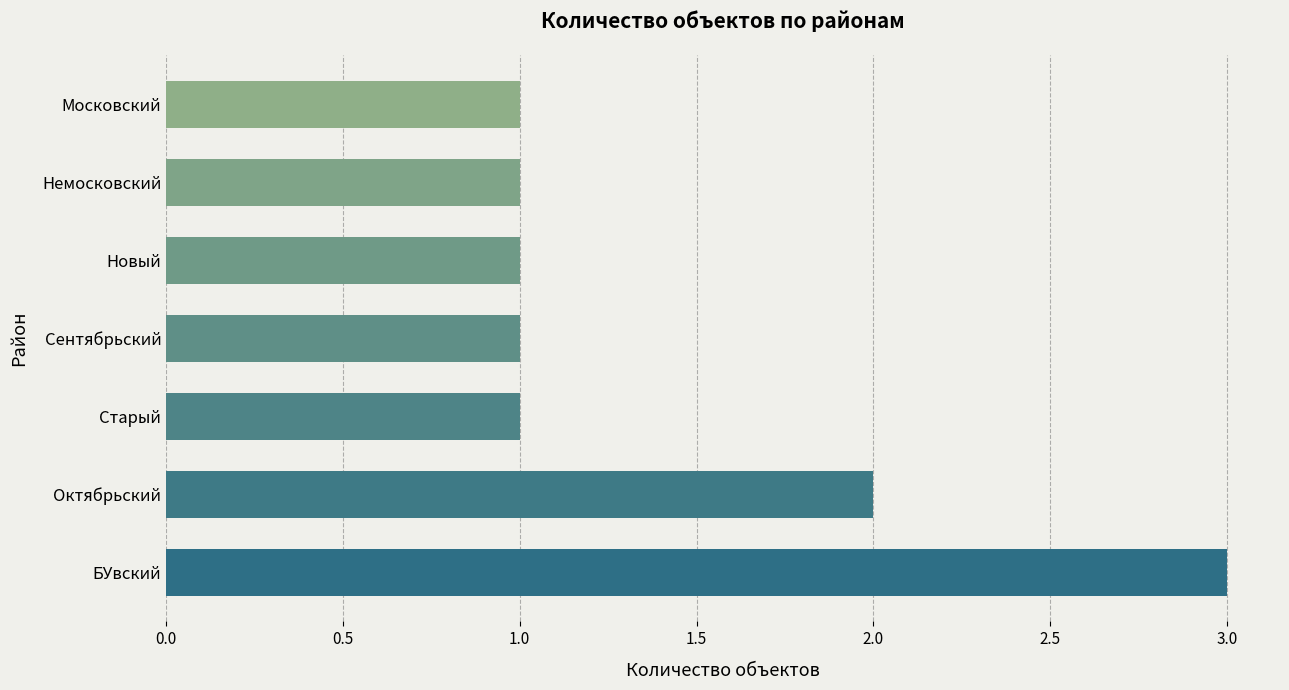

What is the ratio of the value at Новый to the value at Московский?

1.0